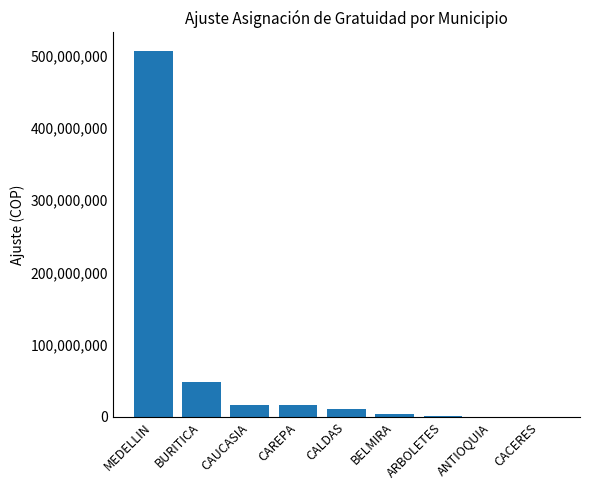

Which category has the highest value across all series?

MEDELLIN